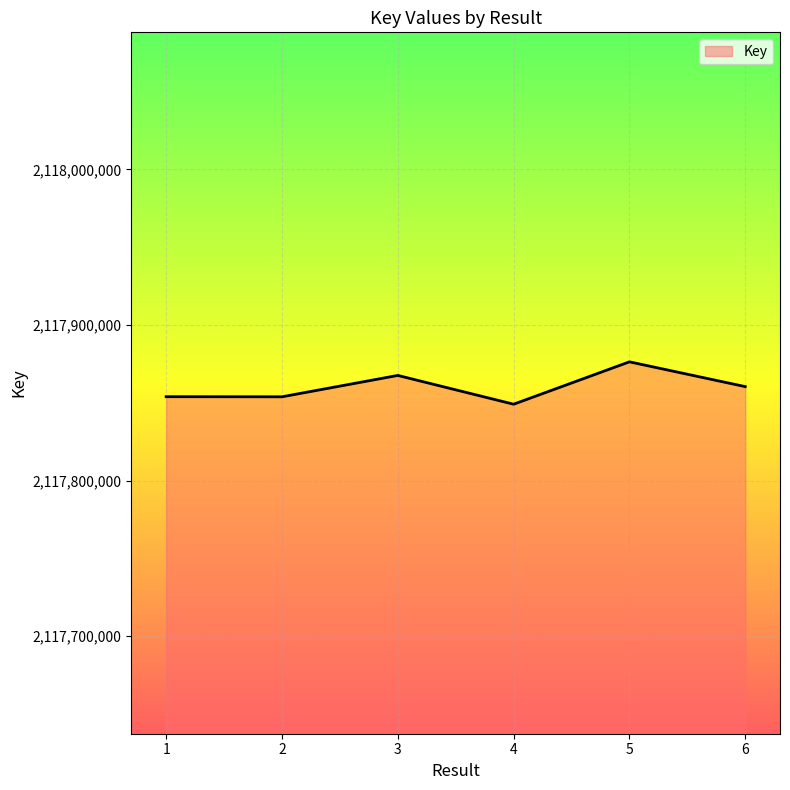

Between 5 and 4, which is larger?

5